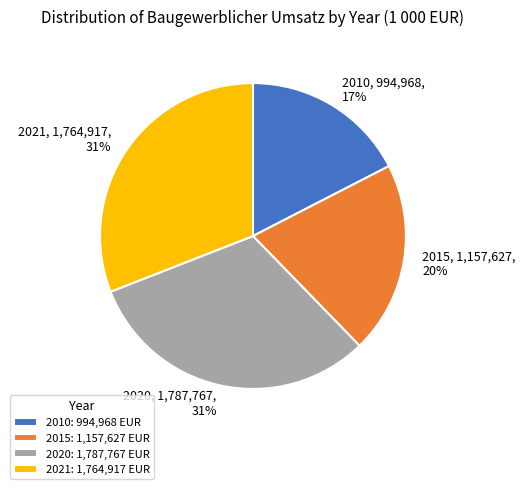

To the nearest percent, what is the difference between the largest and smallest slice percentages?

14%